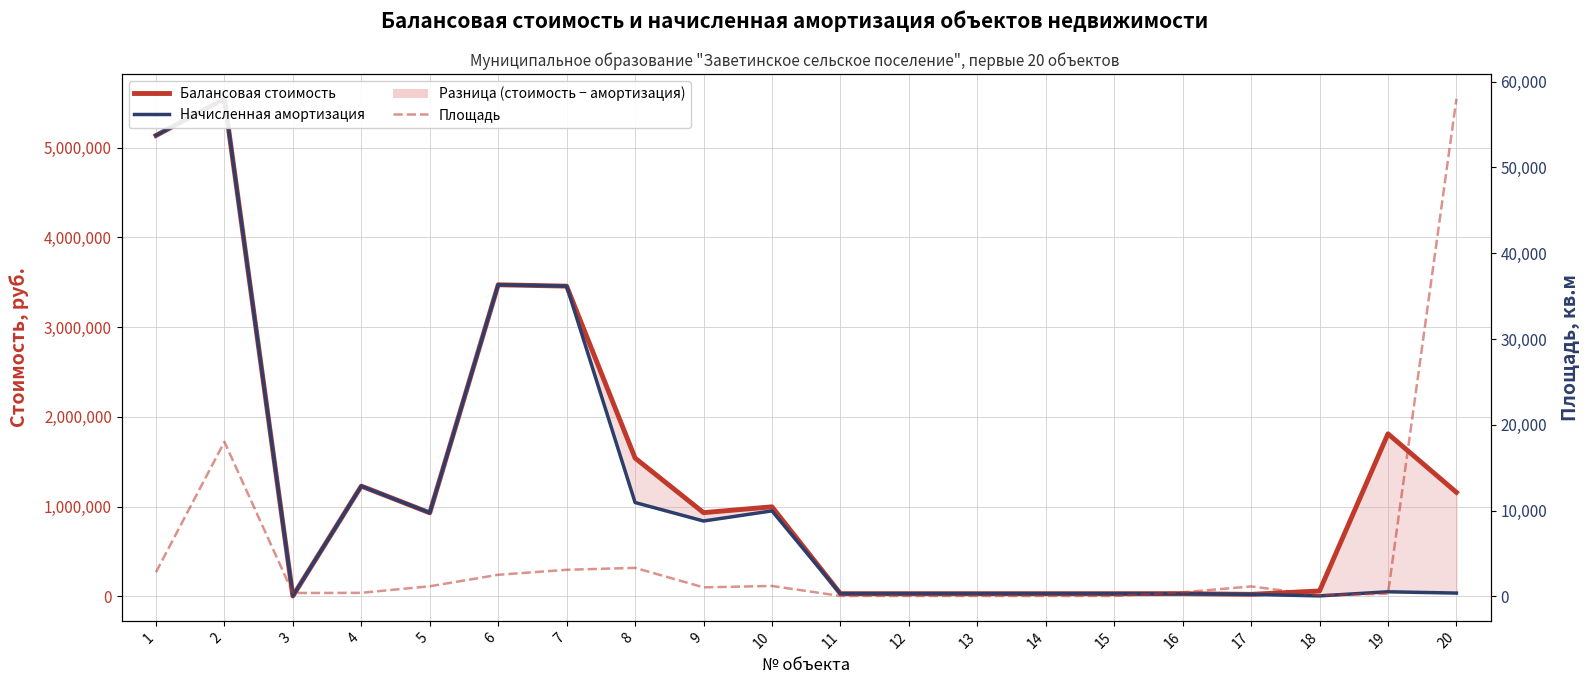

List the labels in order of Начисленная амортизация value, smallest first.

3, 18, 17, 11, 12, 13, 14, 15, 16, 20, 19, 9, 5, 10, 8, 4, 7, 6, 1, 2